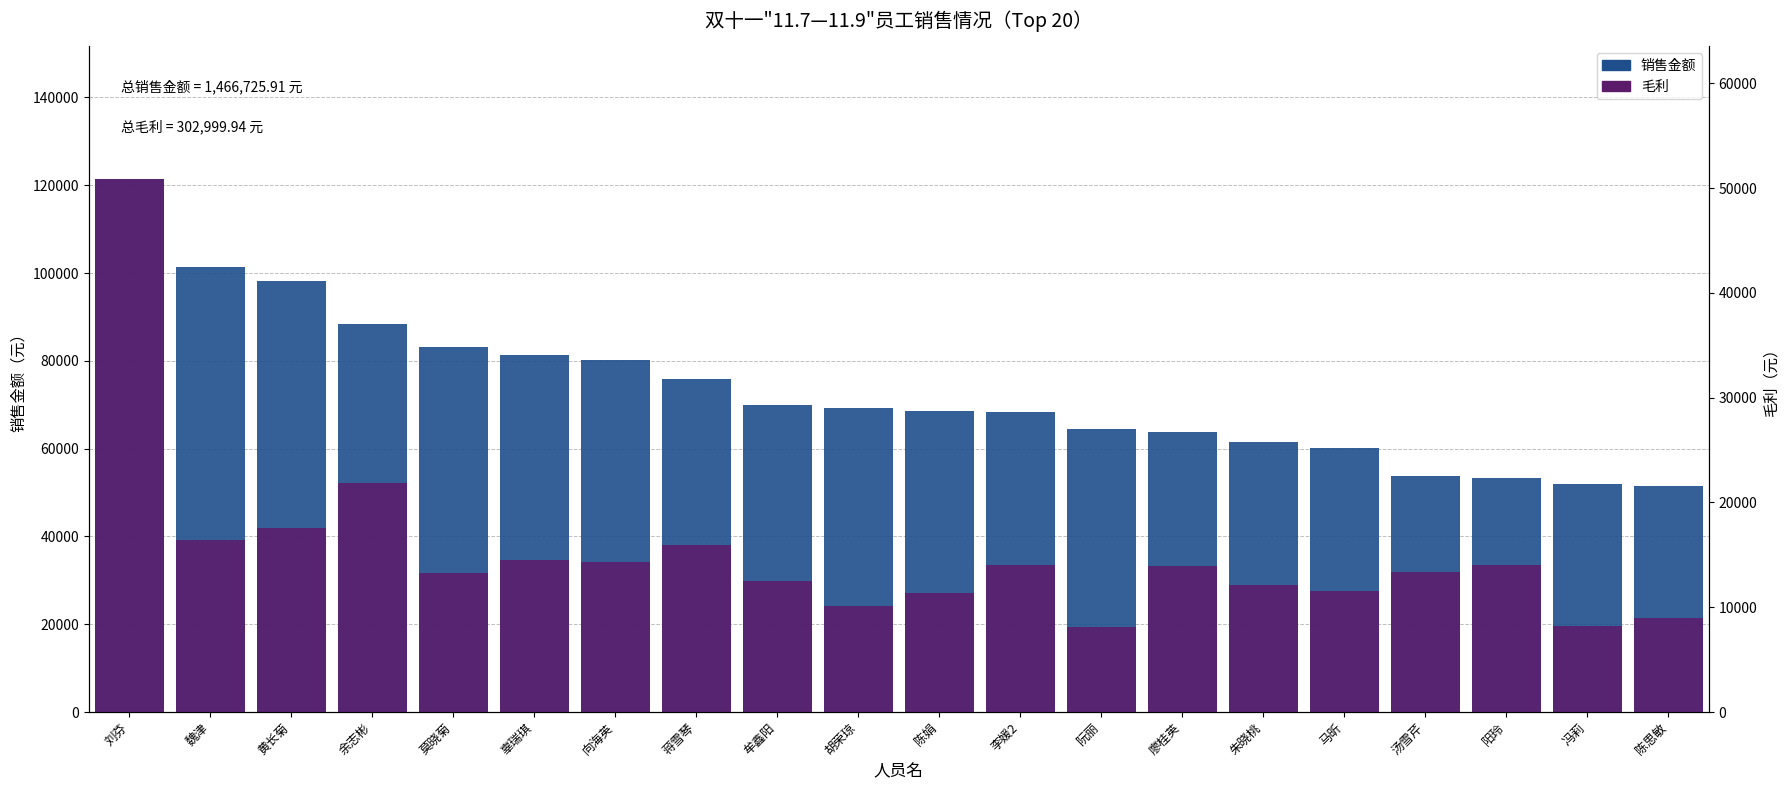

How many data points in 销售金额 are less than 69348?

10